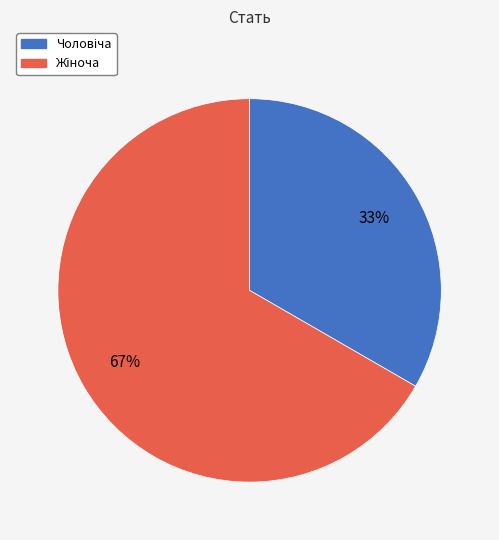

Does any single category account for the majority?

Yes